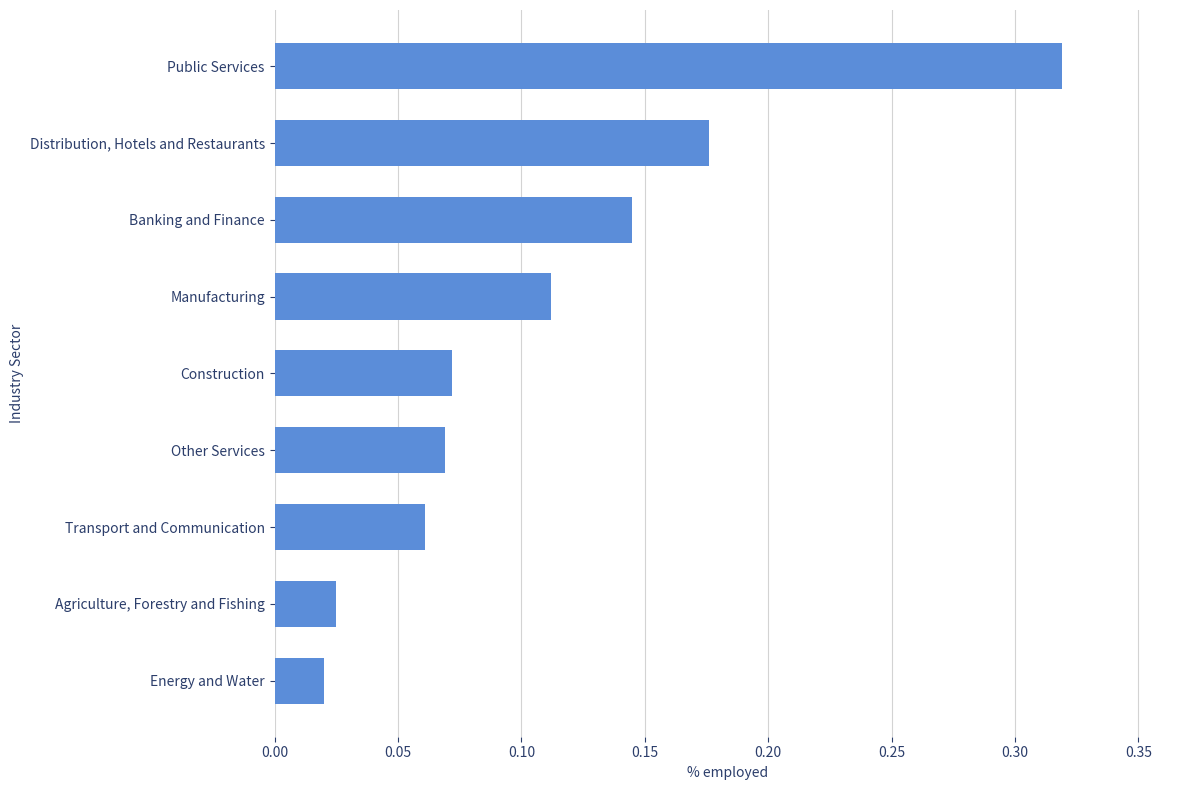

Rank the categories by value from highest to lowest.

Public Services, Distribution, Hotels and Restaurants, Banking and Finance, Manufacturing, Construction, Other Services, Transport and Communication, Agriculture, Forestry and Fishing, Energy and Water